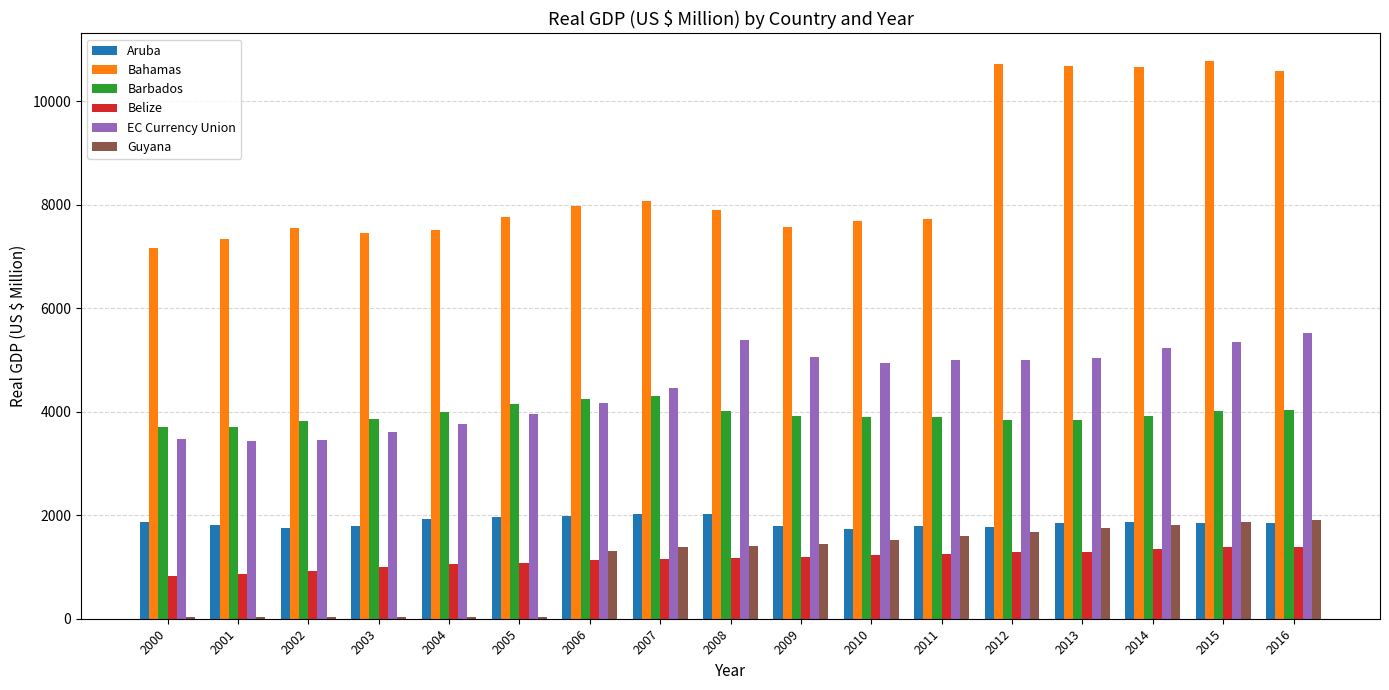

Which series changed the most between 2000 and 2006?

Guyana